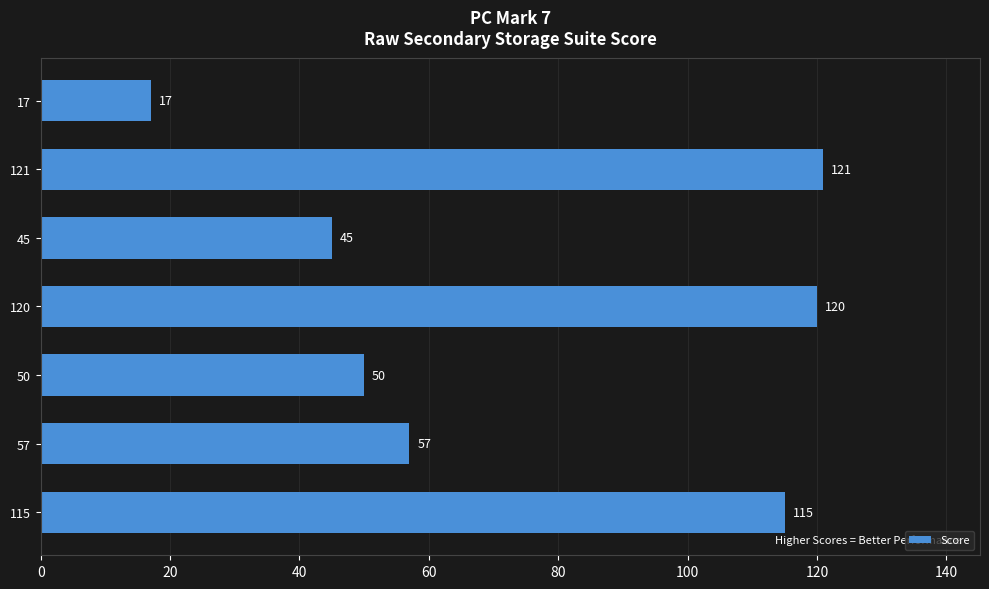

Rank the categories by value from highest to lowest.

121, 120, 115, 57, 50, 45, 17